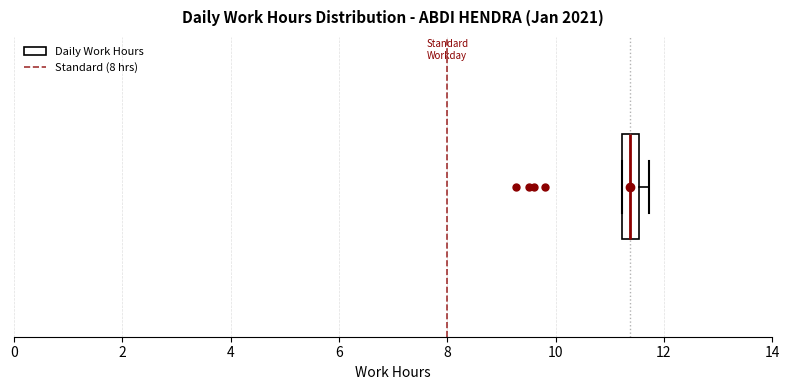

Transcribe this box plot: give where the median line is, the range the box spans, and where the two whiskers end, as read against the x-axis. The values are not printed on the chart, so give them approximately, as read against the axis.

median 11.4, box 11.2 to 11.6, whiskers 11.2 to 11.8